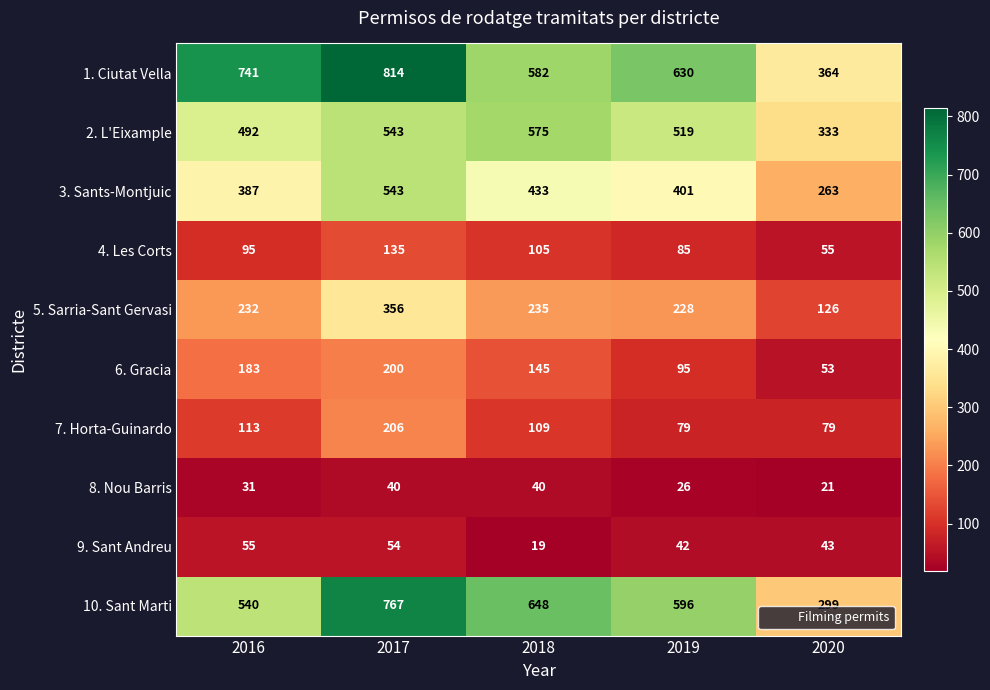

The 1. Ciutat Vella series shows 582 at 2018. True or false?

True